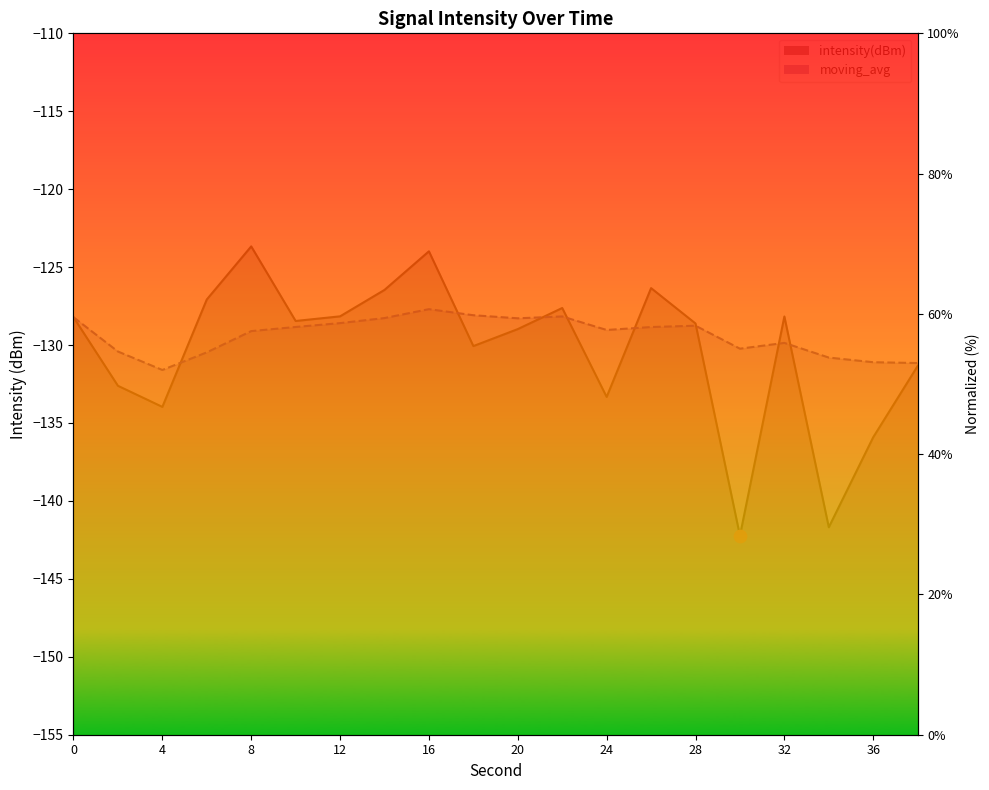

What is the total value across all series at 38?

105.6